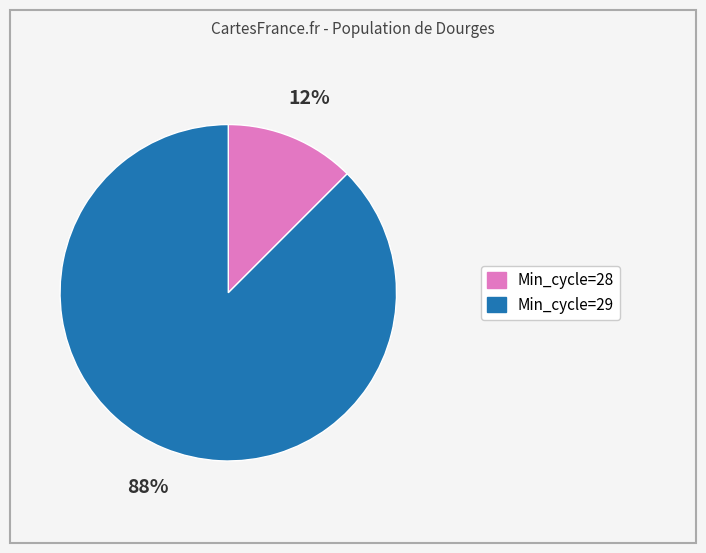

Does any single category account for the majority?

Yes